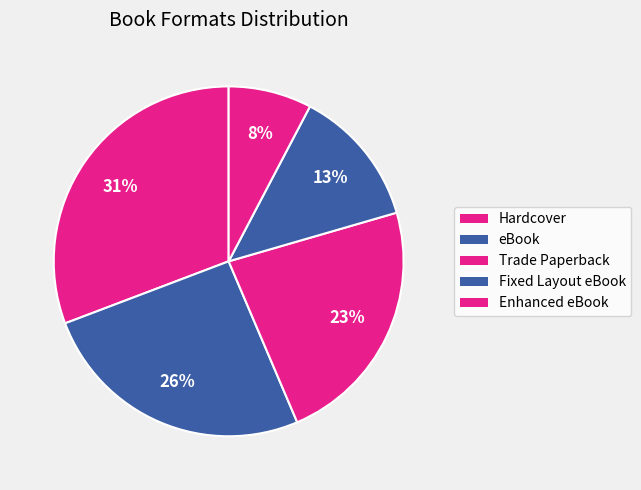

What is the smallest slice in the pie chart?

Enhanced eBook